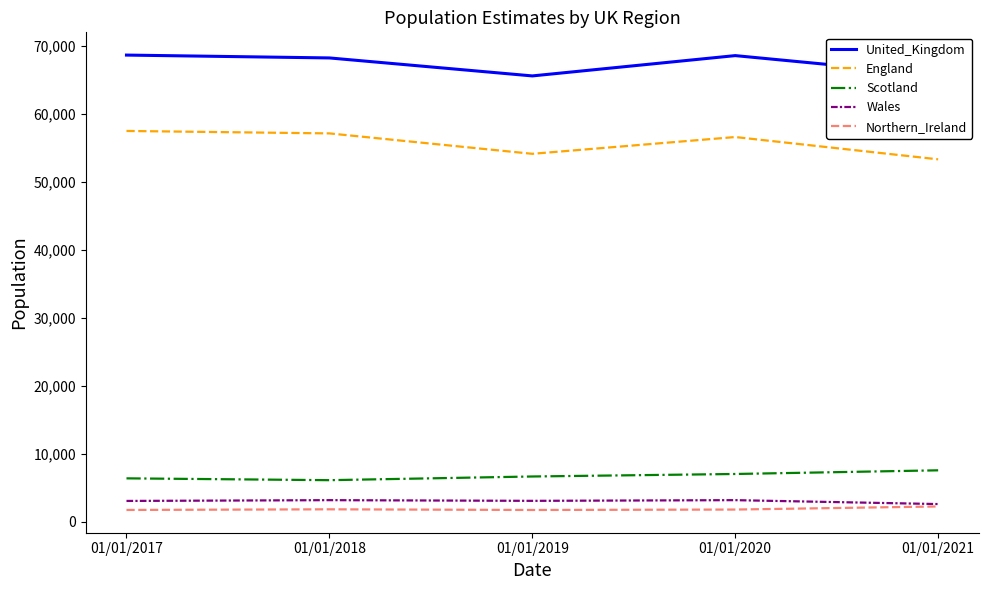

What is the total value across all series at 01/01/2018?

136485.3